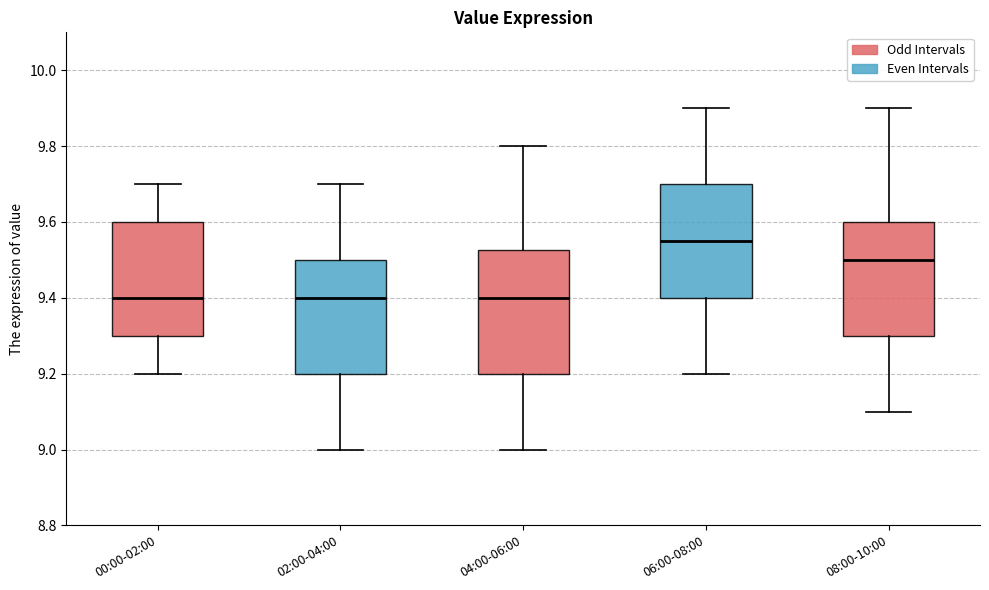

Reading left to right, read every box against the y-axis: the position of its median line, the range the box covers, and the ends of its whiskers. The values are not printed on the chart, so give them approximately, as read against the axis.

00:00-02:00: median 9.40, box 9.30 to 9.60, whiskers 9.20 to 9.70
02:00-04:00: median 9.40, box 9.20 to 9.50, whiskers 9.00 to 9.70
04:00-06:00: median 9.40, box 9.20 to 9.52, whiskers 9.00 to 9.80
06:00-08:00: median 9.56, box 9.40 to 9.70, whiskers 9.20 to 9.90
08:00-10:00: median 9.50, box 9.30 to 9.60, whiskers 9.10 to 9.90